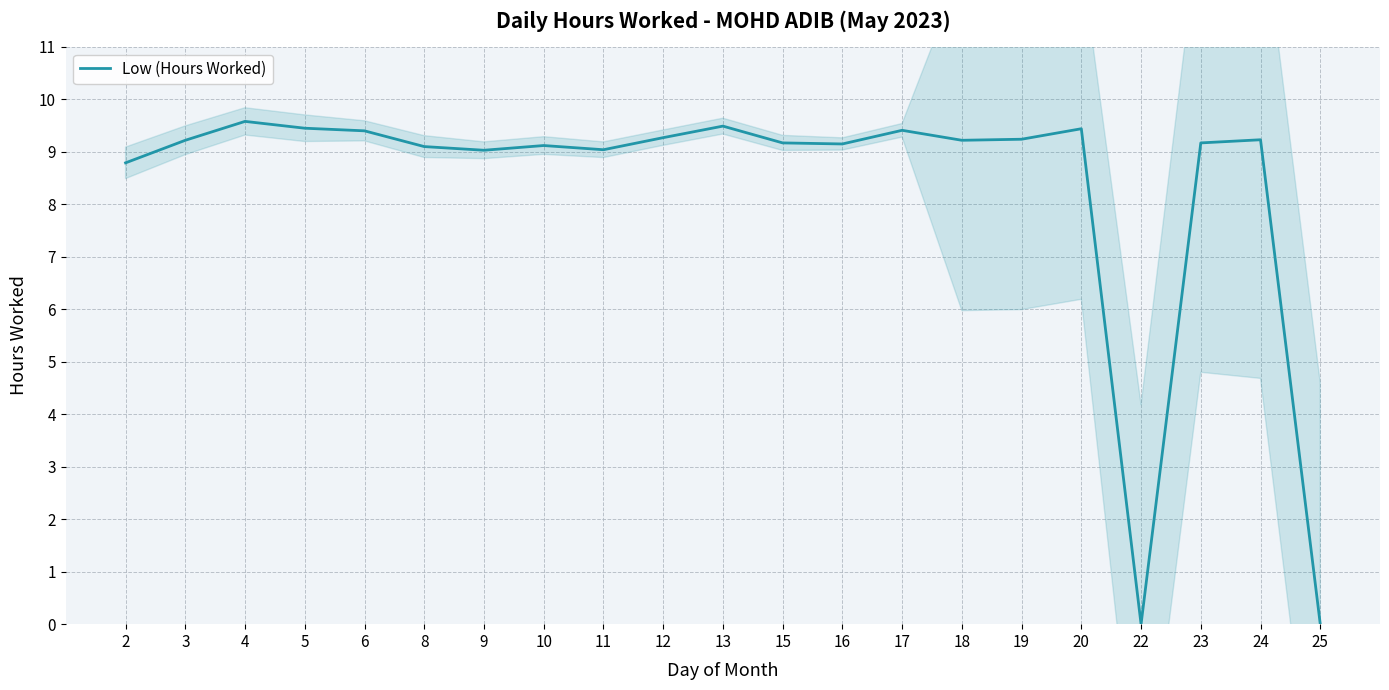

What is the sum of the values at 12 and 20?

18.7